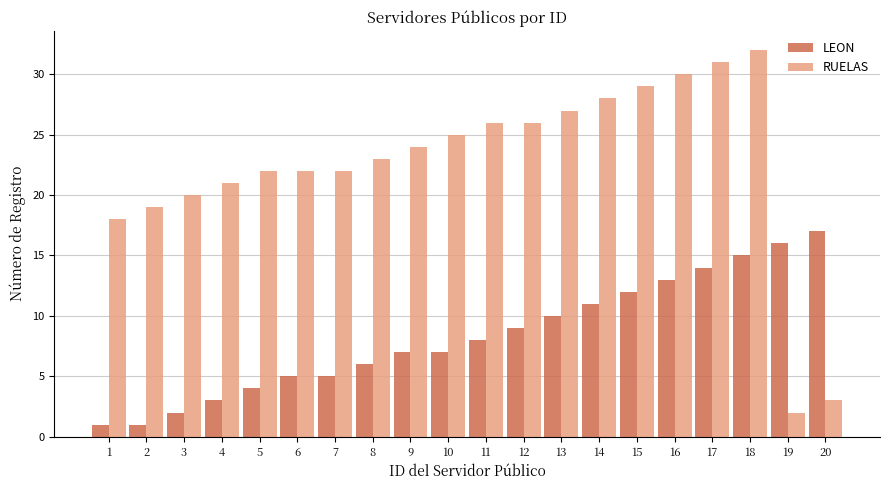

At which label does RUELAS reach its minimum?

19